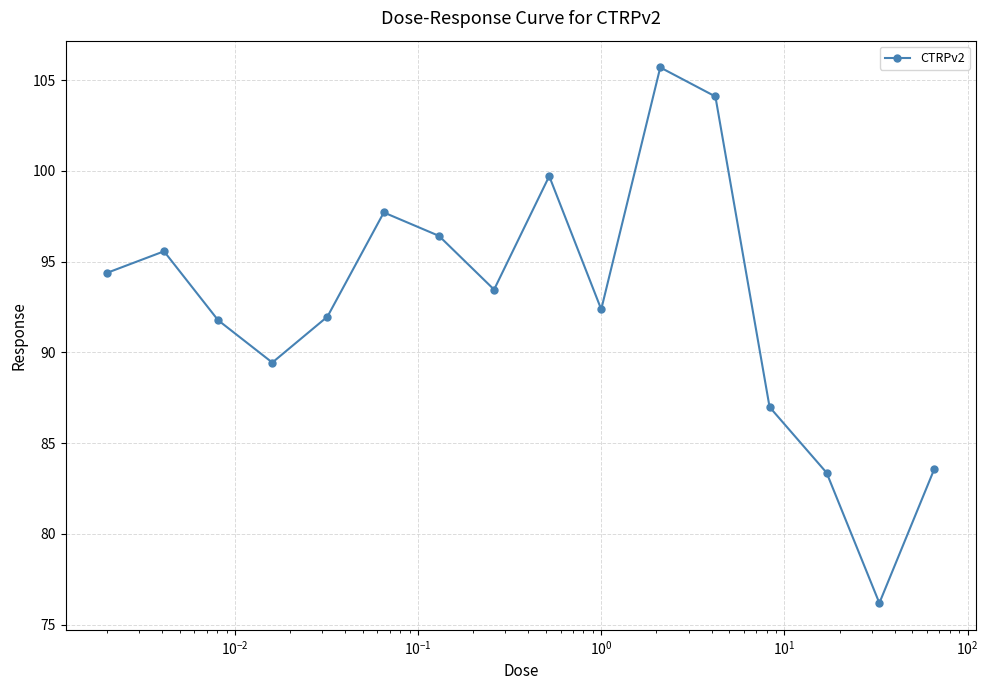

How many lines are shown in the chart?

1